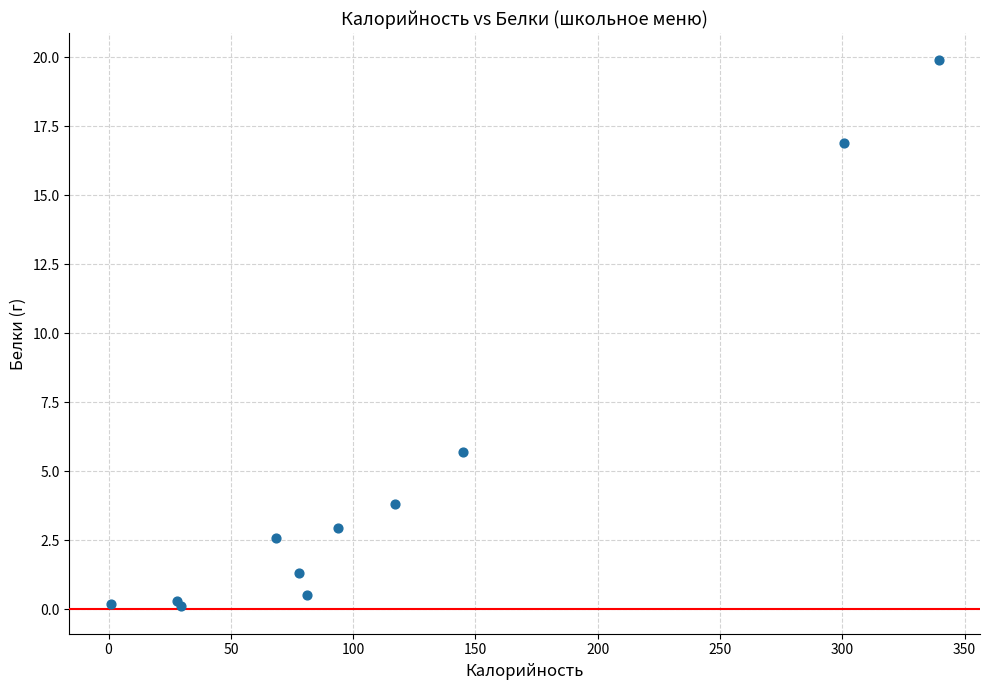

What Y value in the scatter plot is closest to 9?

5.7